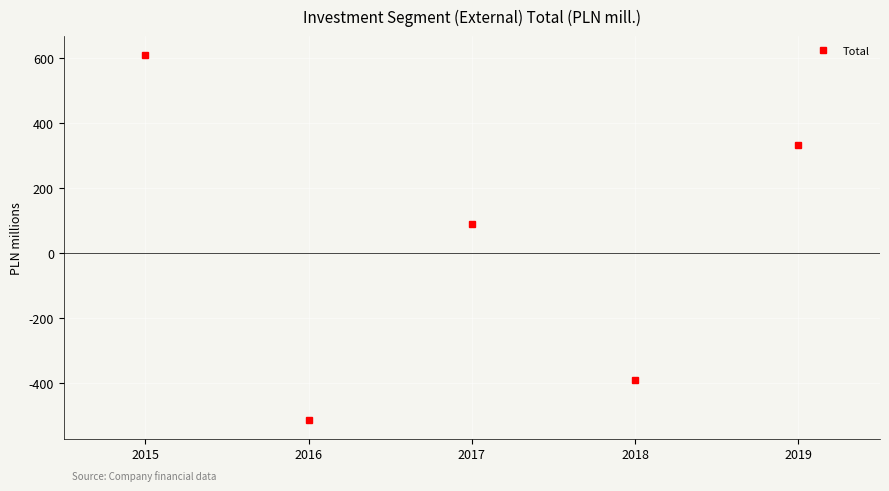

What is the change in value from 2017 to 2019?

+245